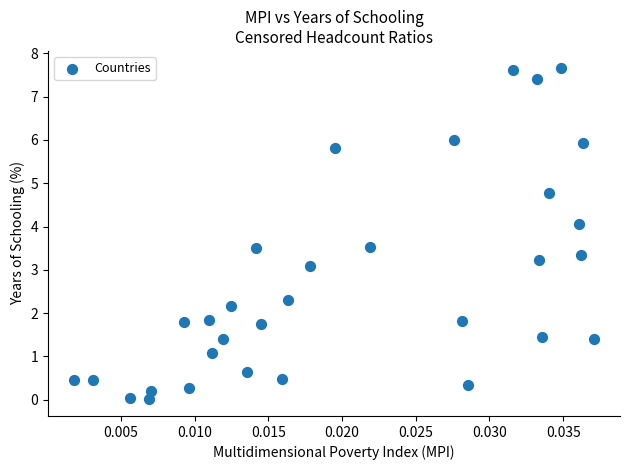

What is the range of Y values (max minus min)?

7.7